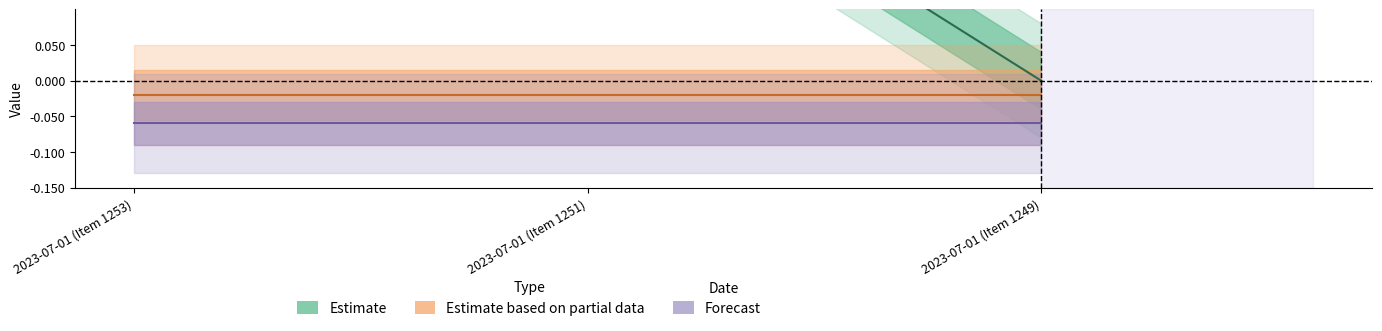

Rank the categories by value from lowest to highest.

2023-07-01 (Item 1249), 2023-07-01 (Item 1251), 2023-07-01 (Item 1253)